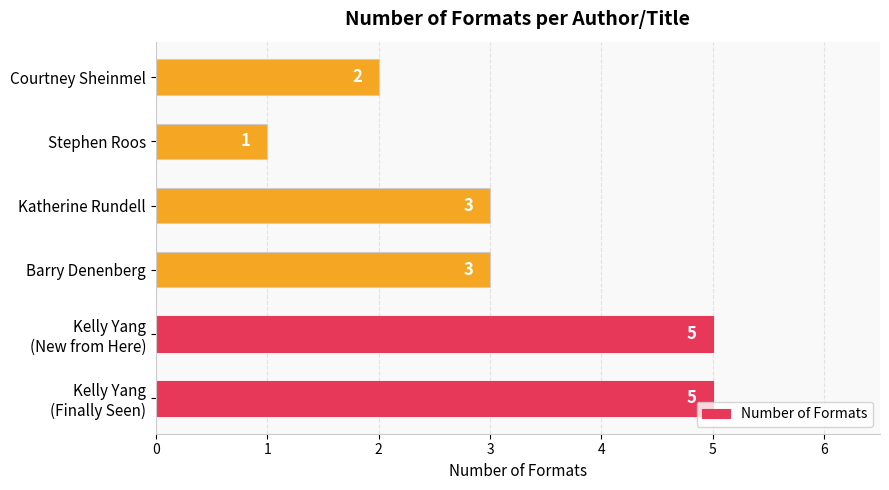

Which has a higher value, Courtney Sheinmel or Stephen Roos?

Courtney Sheinmel